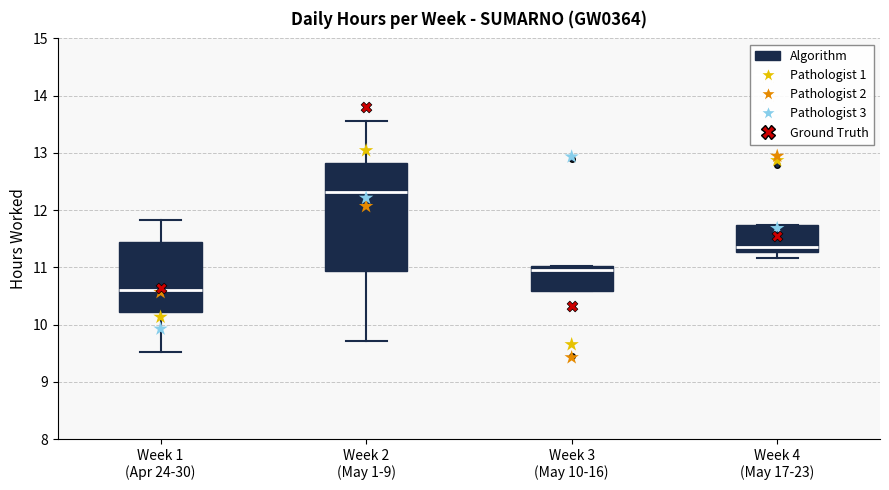

Reading left to right, read every box against the y-axis: the position of its median line, the range the box covers, and the ends of its whiskers. The values are not printed on the chart, so give them approximately, as read against the axis.

Week 1 (Apr 24-30): median 10.6, box 10.2 to 11.4, whiskers 9.5 to 11.8
Week 2 (May 1-9): median 12.3, box 10.9 to 12.8, whiskers 9.7 to 13.6
Week 3 (May 10-16): median 11.0 (just below the box's upper edge), box 10.6 to 11.0, whiskers 10.6 to 11.0
Week 4 (May 17-23): median 11.4, box 11.3 to 11.7, whiskers 11.2 to 11.7